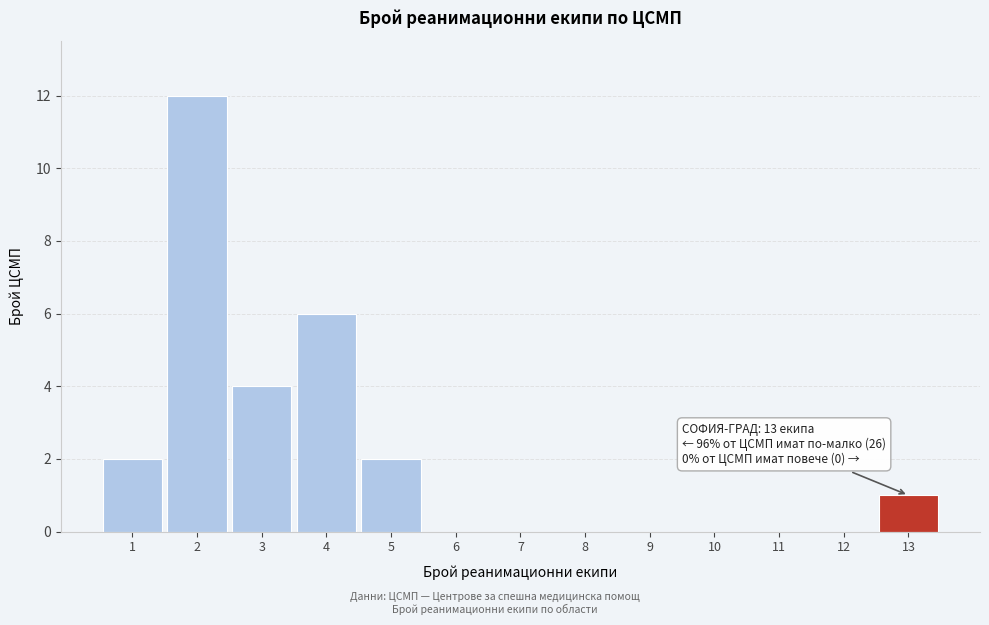

Over which range of the x-axis is the bar tallest?

1.5 to 2.5